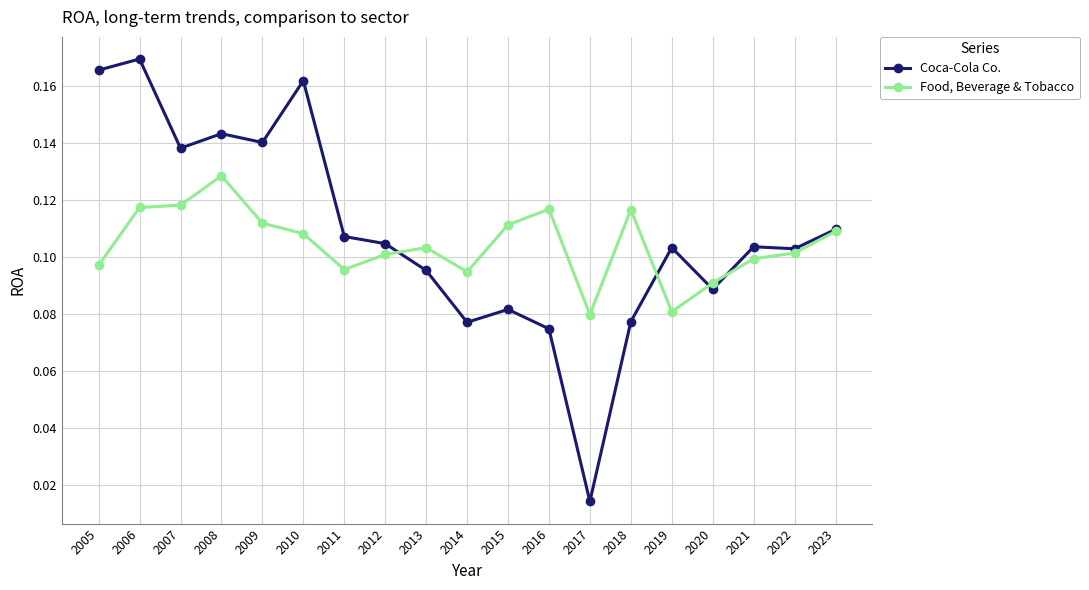

Is it true that Food, Beverage & Tobacco equals 0.1 at 2010?

True